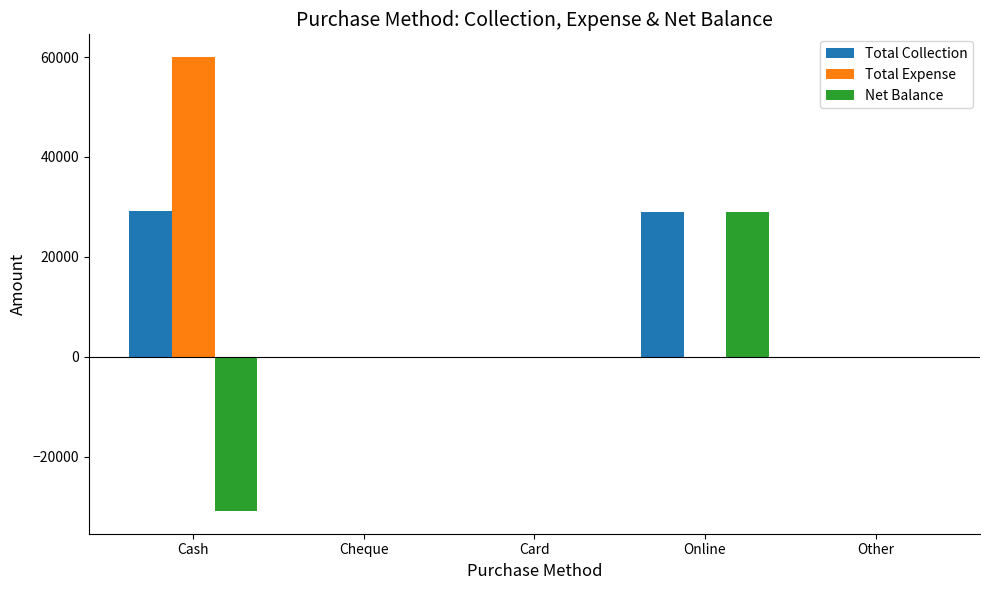

How many categories are shown in the chart?

5